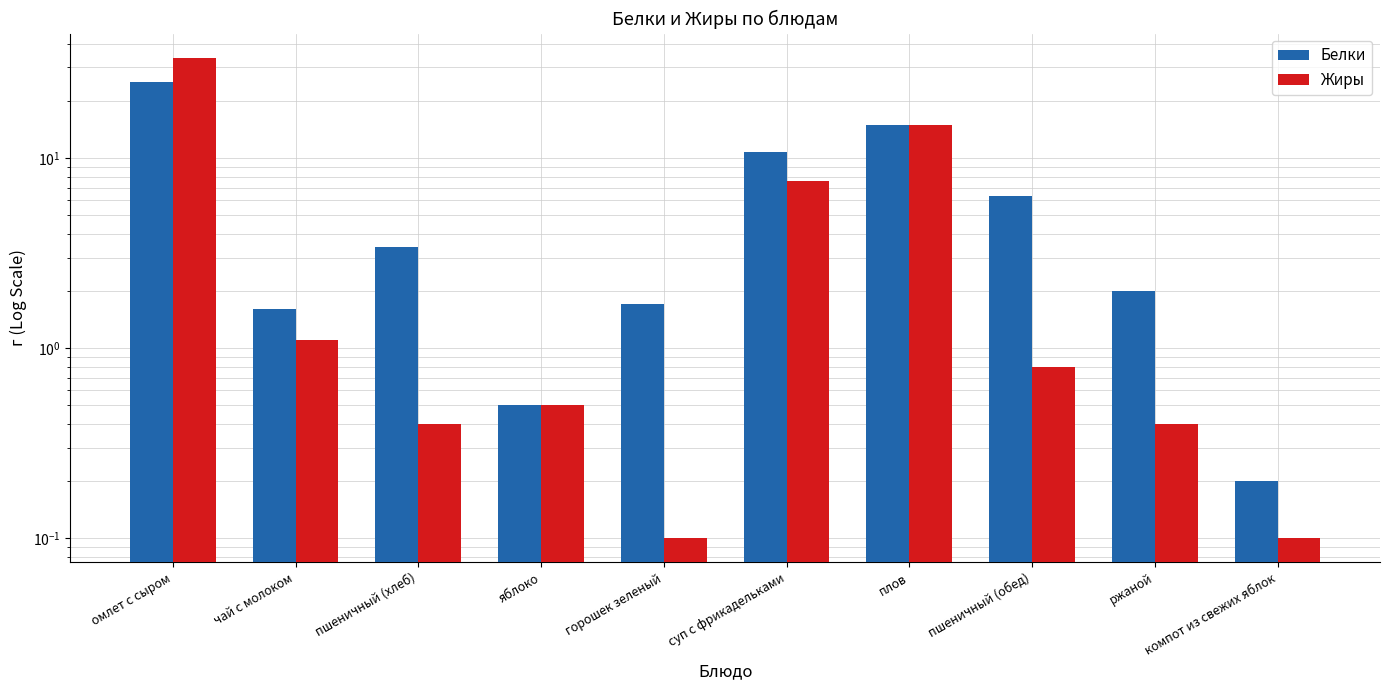

What is the minimum value for Белки?

0.2